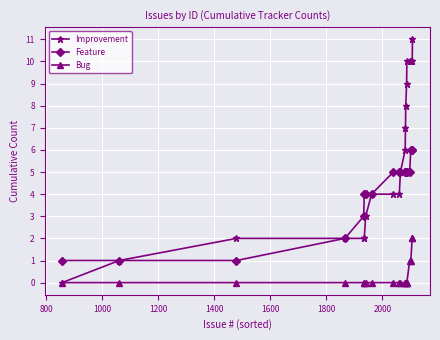

What is the value of the Feature point at the 4th from the left?

2